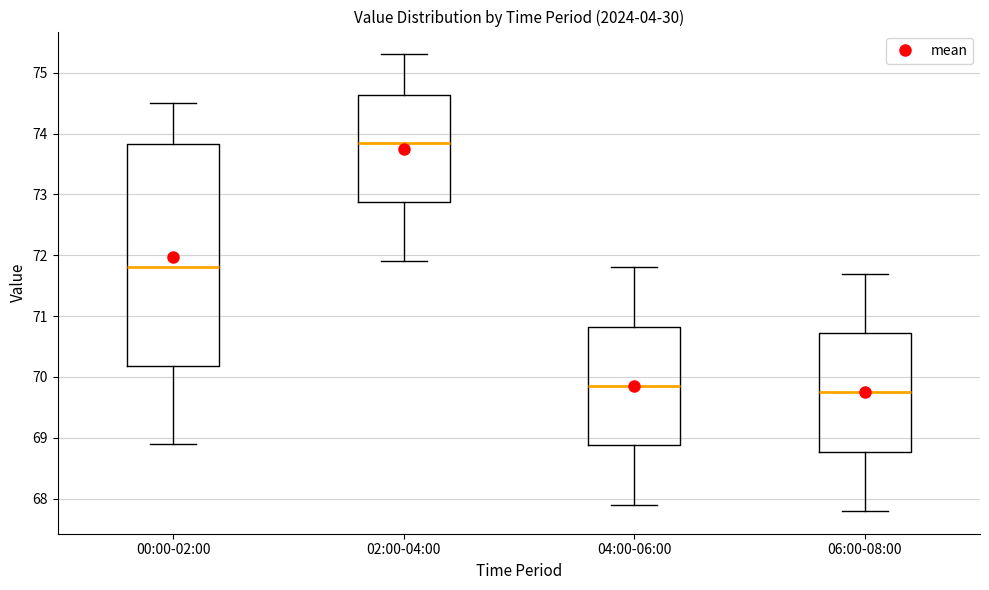

Reading left to right, transcribe this box plot: for each box, give where its median line is, the range the box spans, and where its two whiskers end, as read against the y-axis. The values are not printed on the chart, so give them approximately, as read against the axis.

00:00-02:00: median 71.8, box 70.2 to 73.8, whiskers 68.9 to 74.5
02:00-04:00: median 73.9, box 72.9 to 74.6, whiskers 71.9 to 75.3
04:00-06:00: median 69.9, box 68.9 to 70.8, whiskers 67.9 to 71.8
06:00-08:00: median 69.8, box 68.8 to 70.7, whiskers 67.8 to 71.7